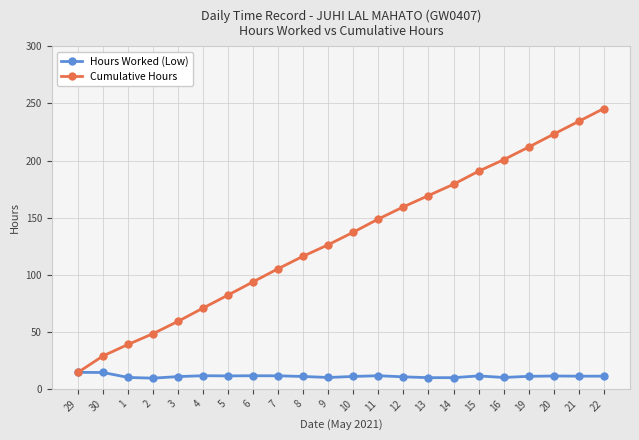

What is the label of the 21st point from the left?

21